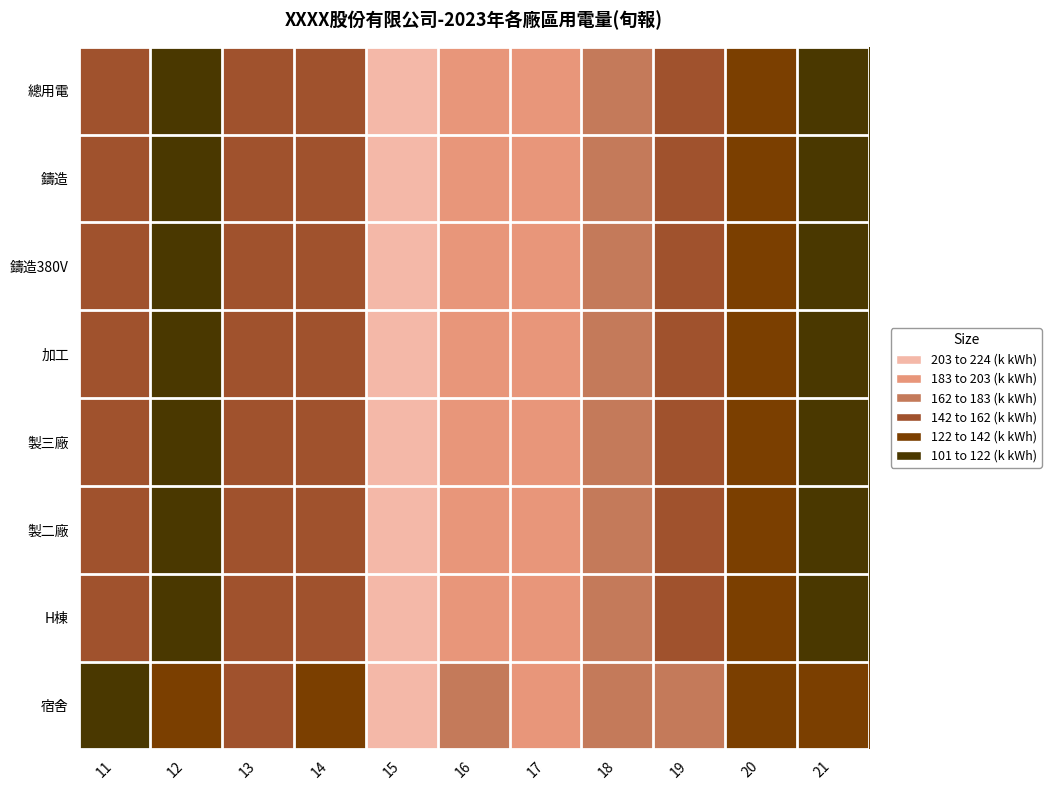

Count the number of data series in this chart.

8